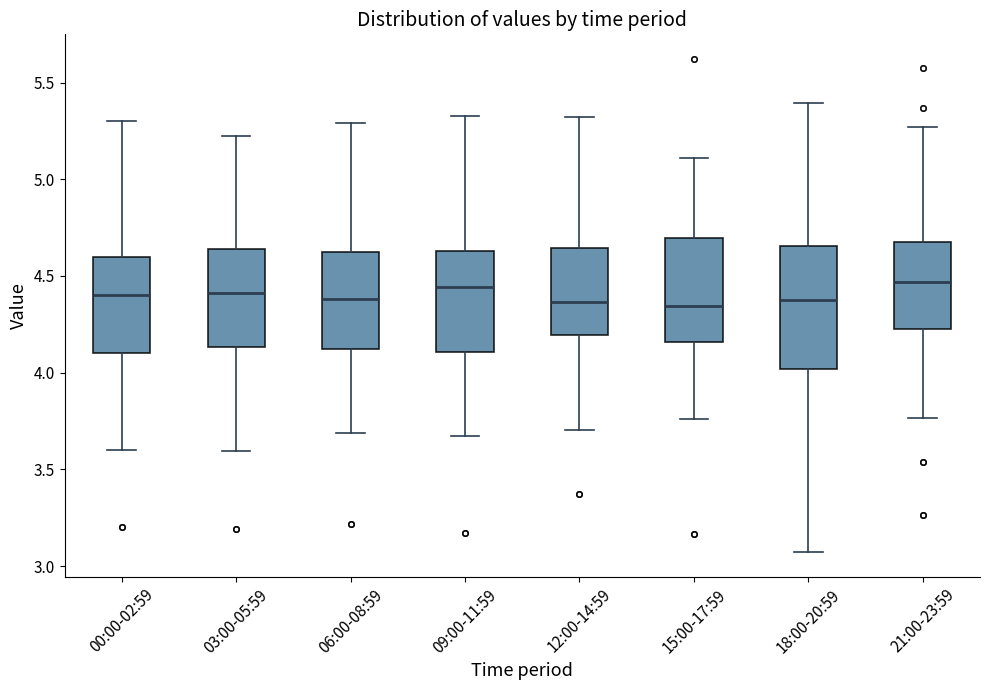

Where is the upper edge of the box for 12:00-14:59 on the y-axis? The values are not printed on the chart, so give them approximately, as read against the axis.

4.65